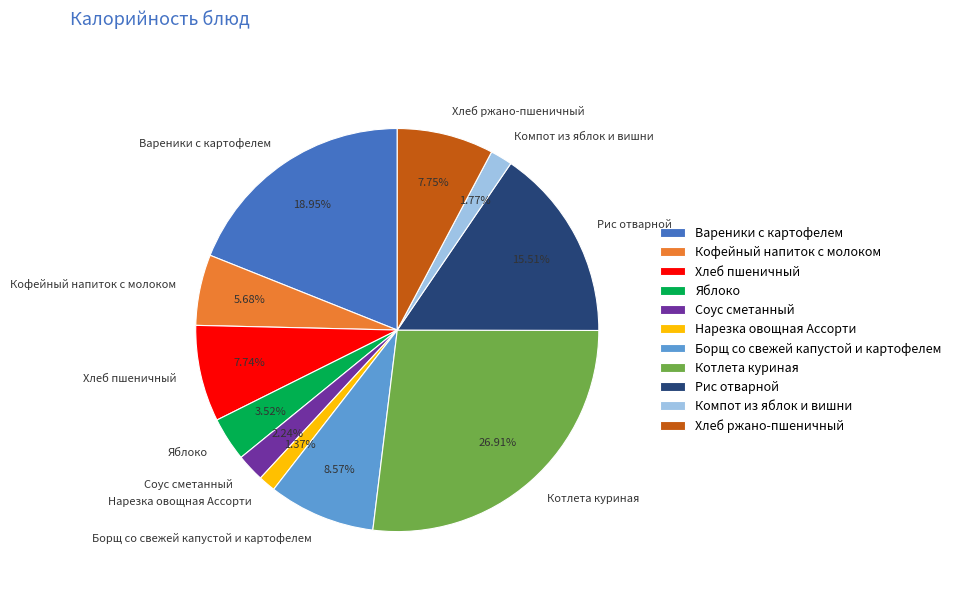

What percentage do Компот из яблок и вишни and Хлеб ржано-пшеничный together represent?

9.5%